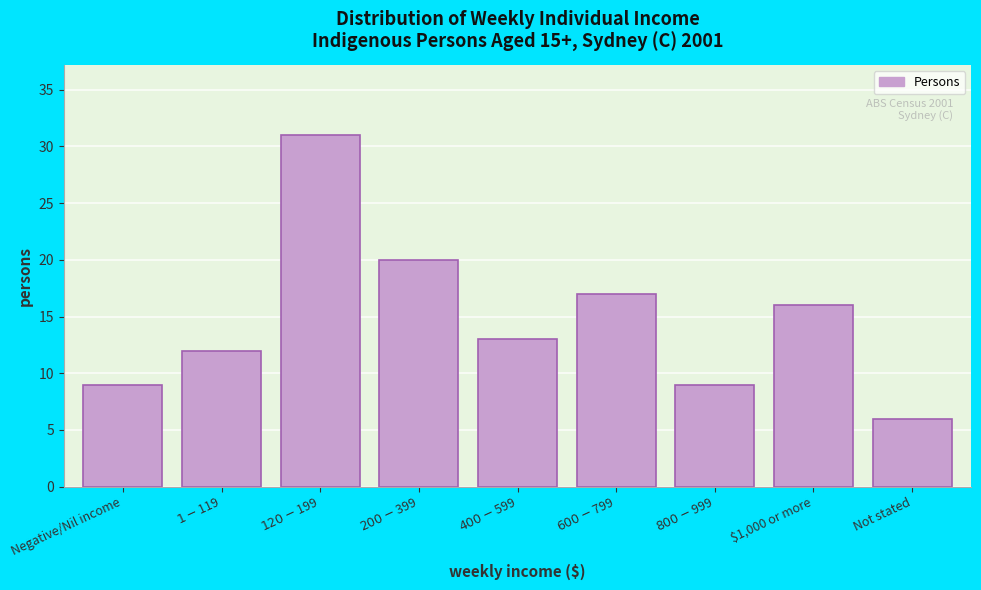

Reading left to right, extract all data points from this chart.

9	12	31	20	13	17	9	16	6